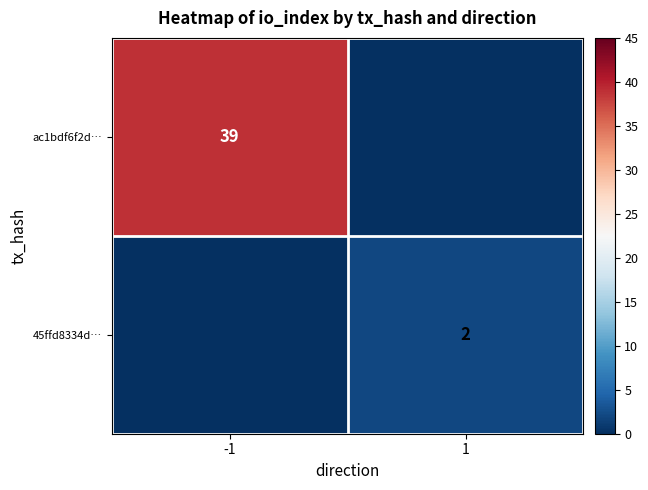

At how many categories does at least one series exceed 30?

1